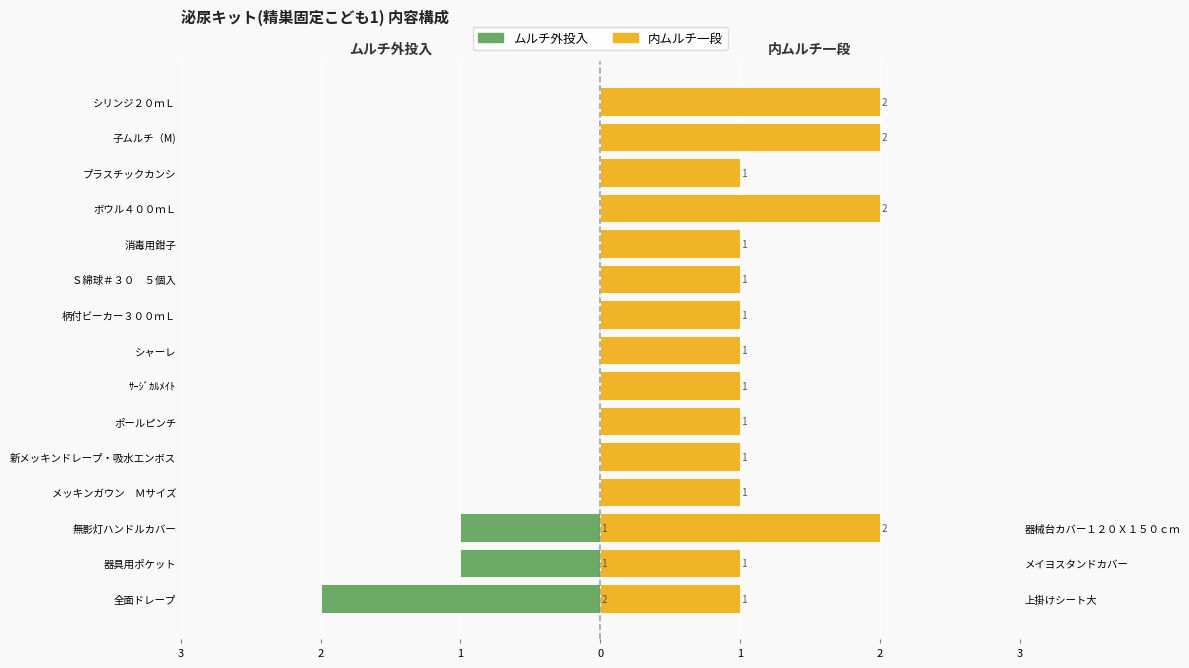

What are all the series names shown in the legend?

ムルチ外投入, 内ムルチ一段